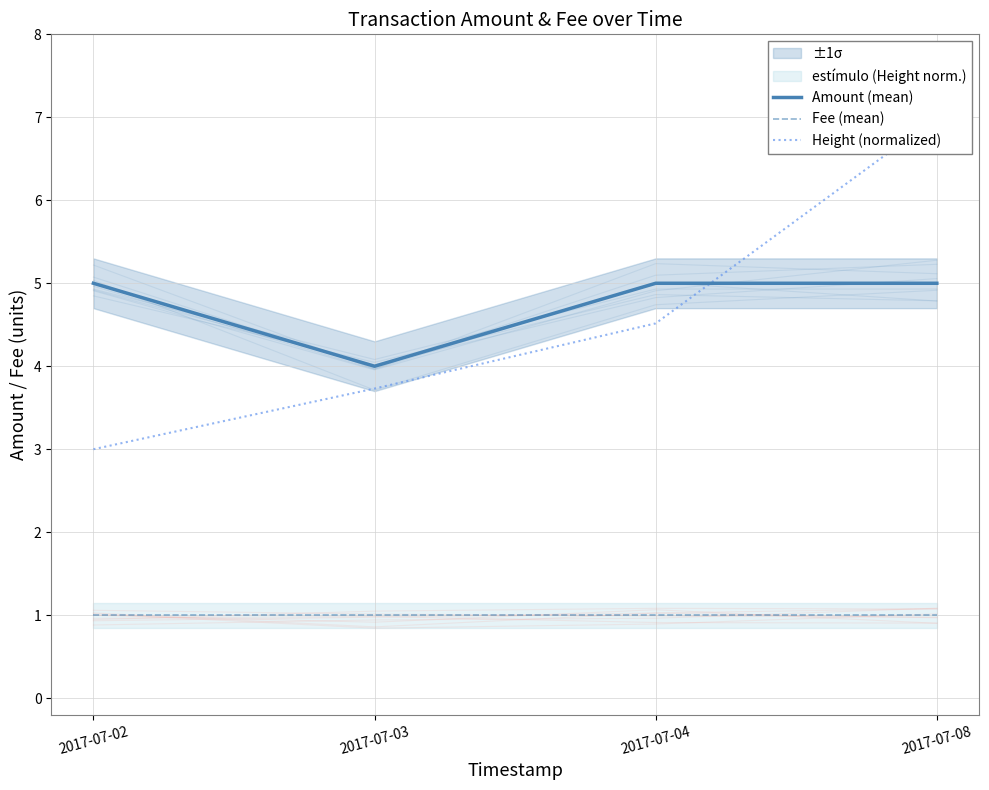

Count the number of data series in this chart.

3